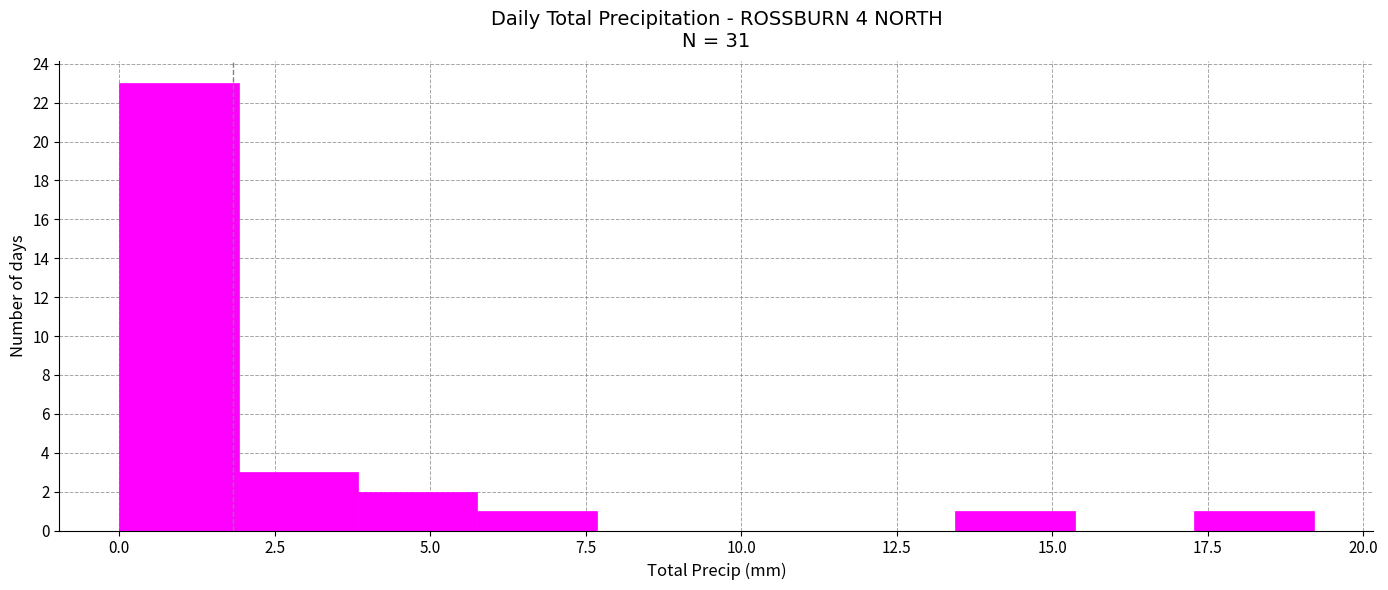

Around what value on the x-axis is the tallest bar? Give the approximate position of its centre, as read against the axis.

1.0